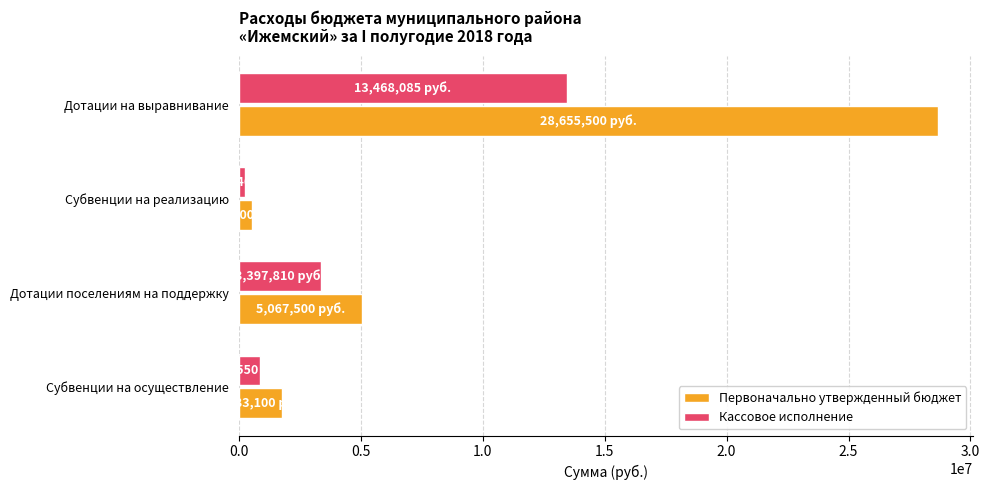

How many values in the Кассовое исполнение series are below 3397810?

2